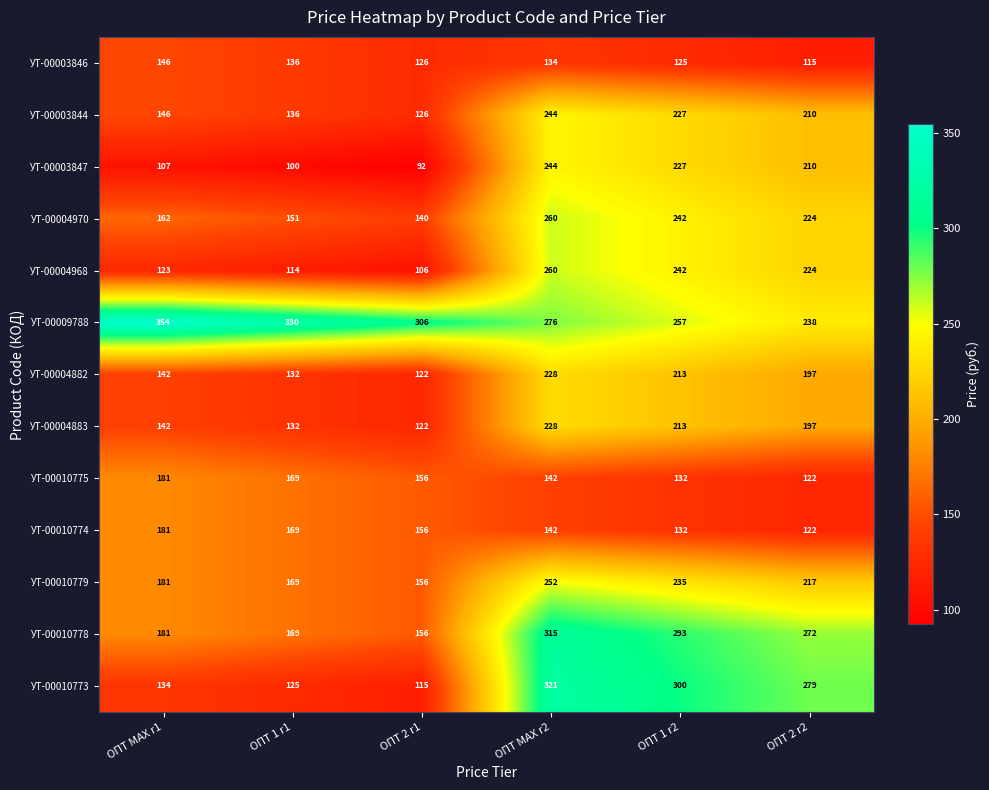

The УТ-00004882 series shows 213 at ОПТ 1 r2. True or false?

True